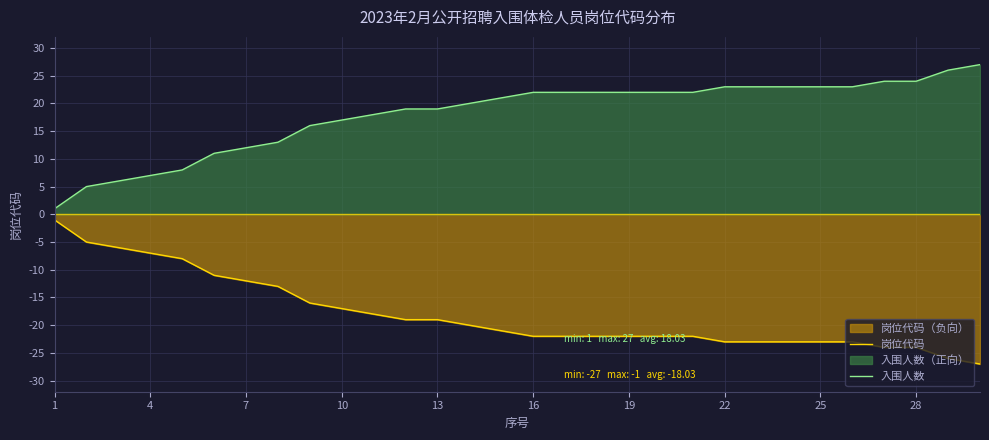

True or false: 入围人数 has more than 0 interior local peaks.

False